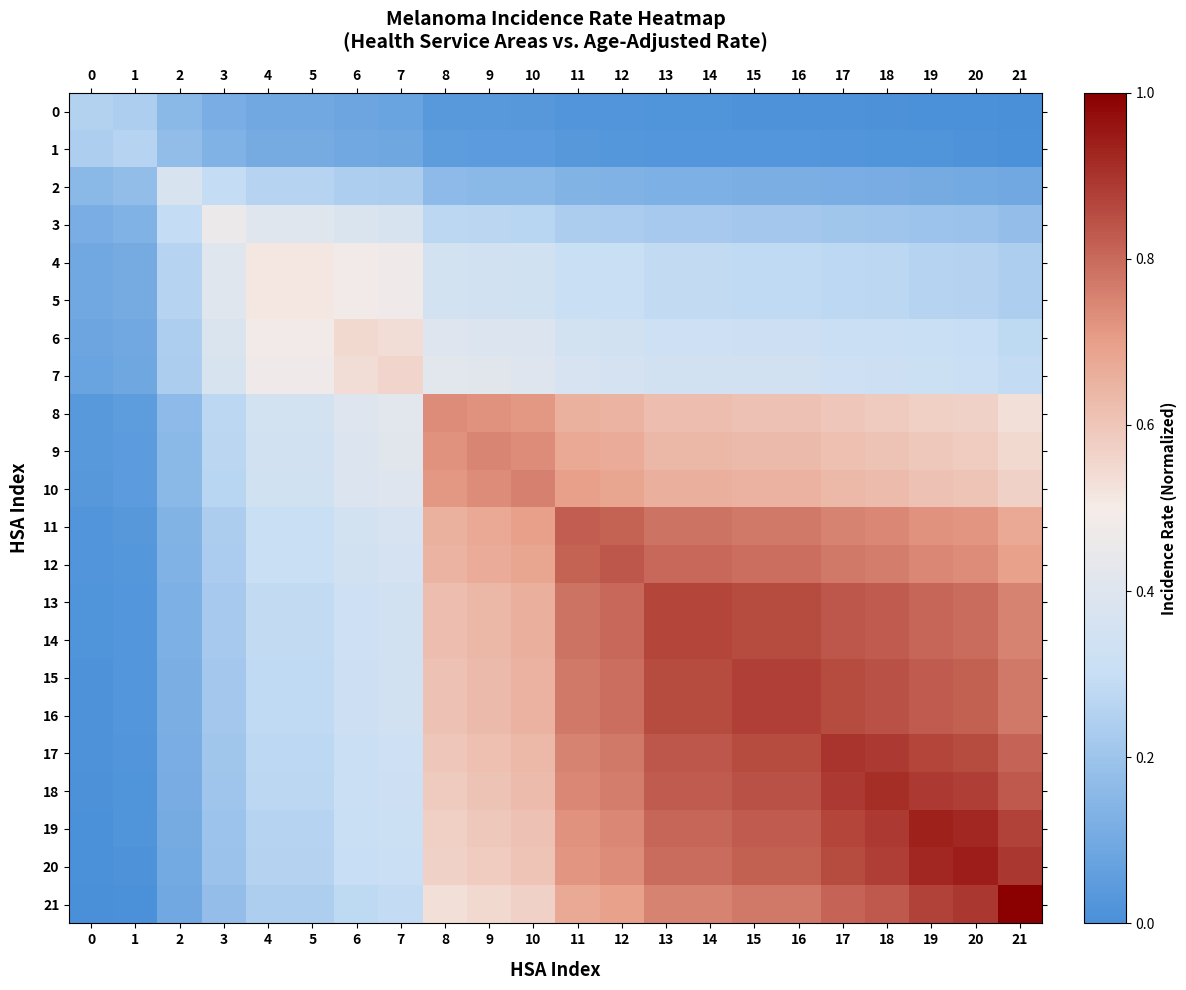

Rank the series by their maximum value, from lowest to highest.

0, 1, 2, 3, 4, 5, 6, 7, 8, 9, 10, 11, 12, 13, 14, 15, 16, 17, 18, 19, 20, 21